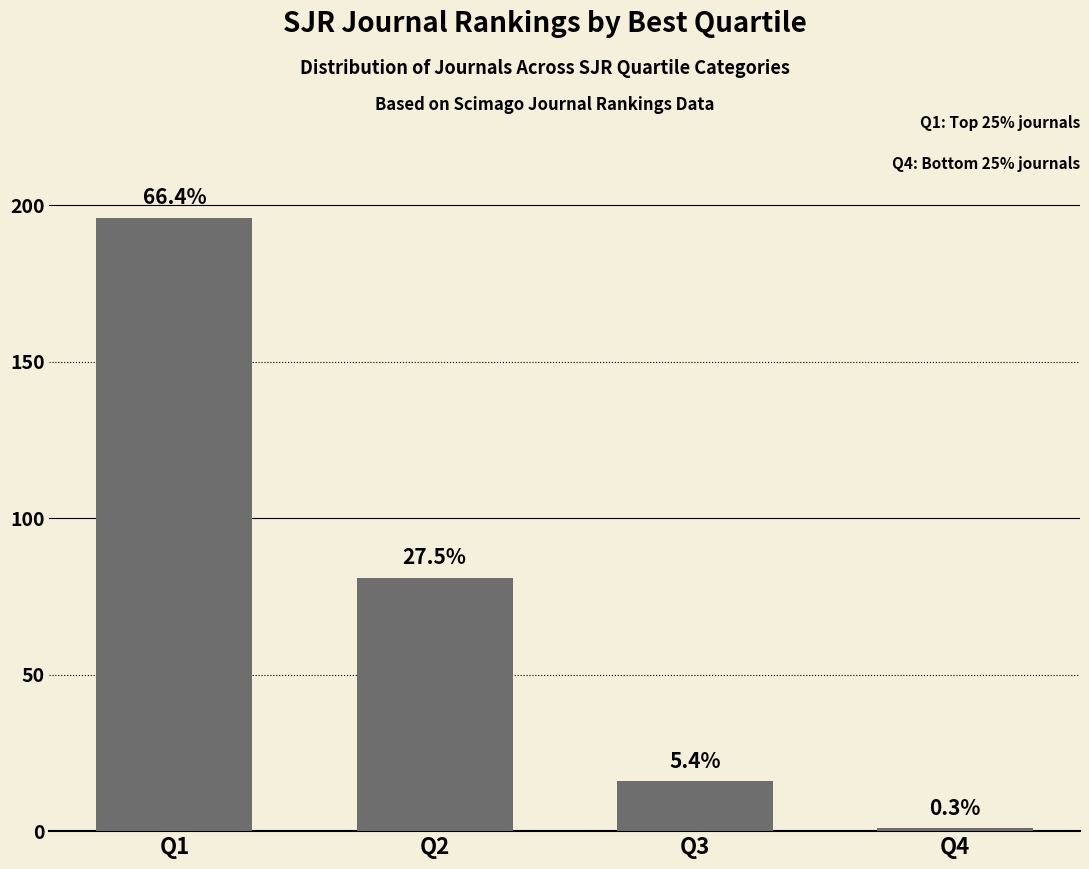

What is the sum of the values at Q4 and Q2?

82